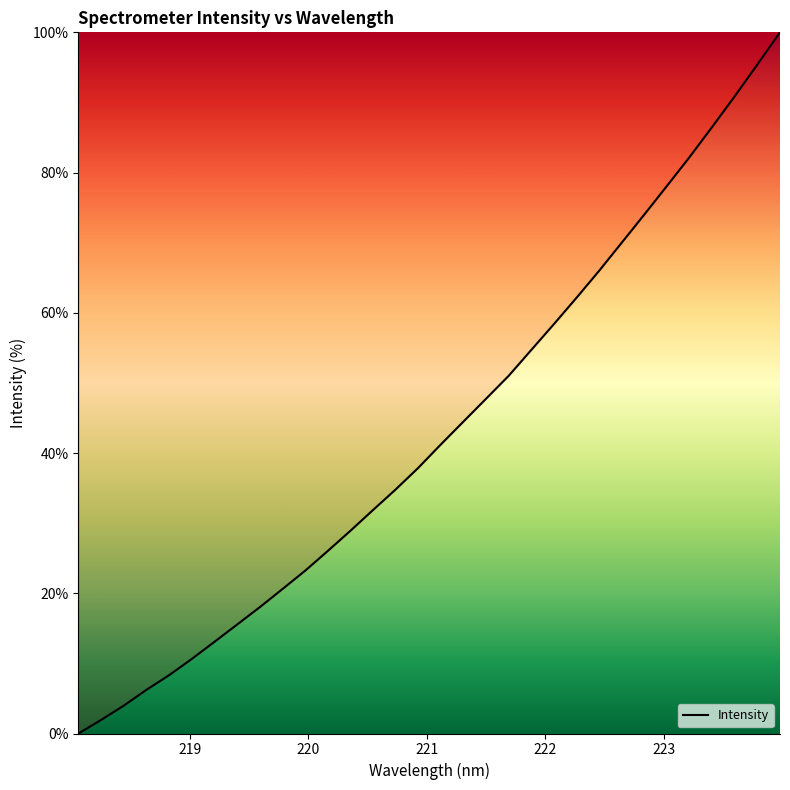

What is the difference between the maximum and minimum values?

100.0